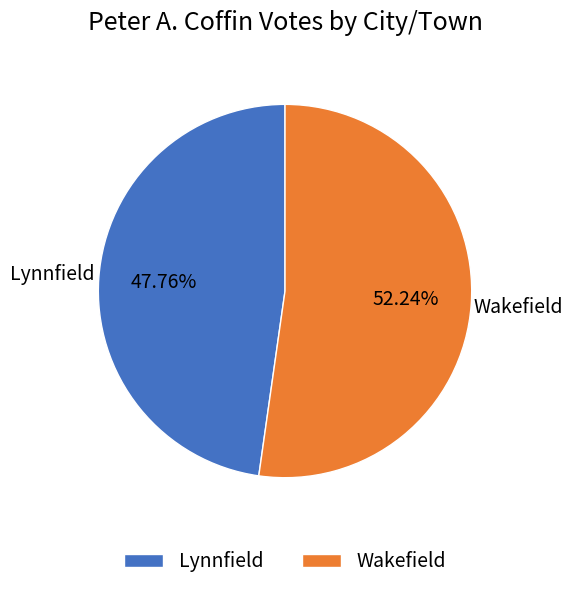

Which slice is the largest?

Wakefield